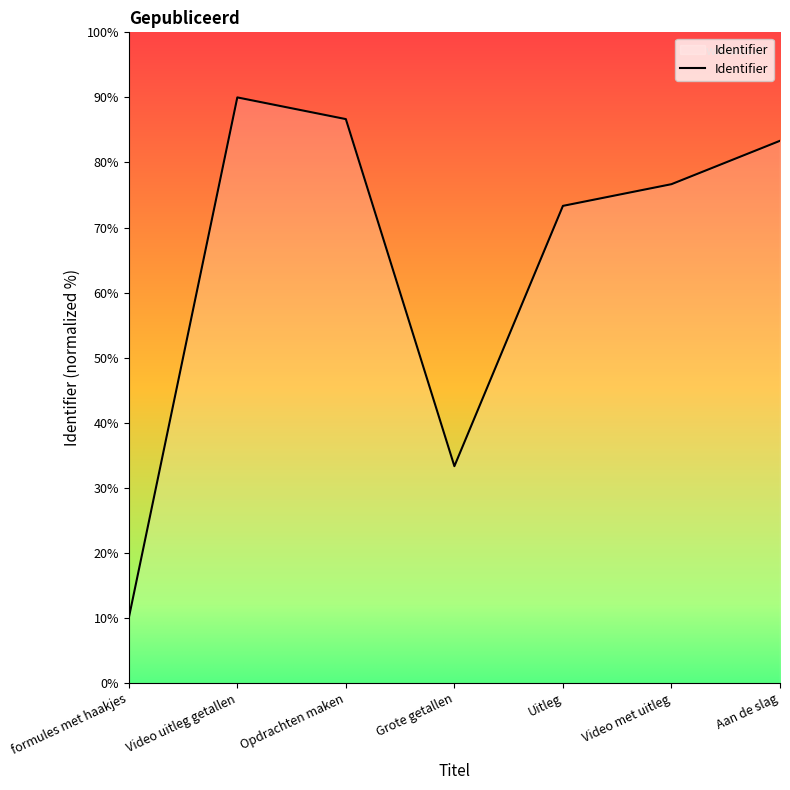

What is the smallest value displayed?

10.0